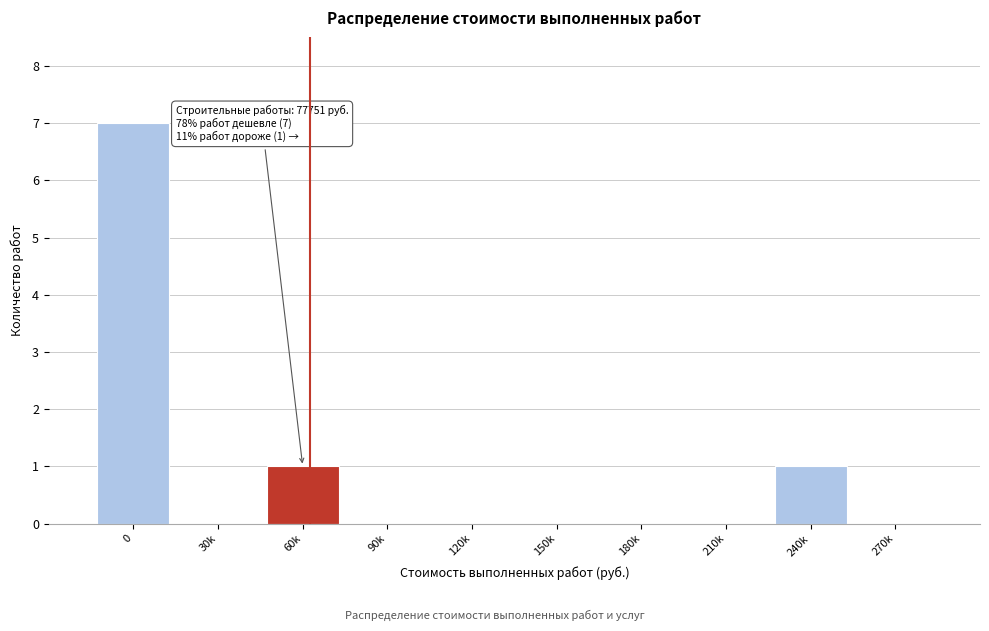

Reading right to left, what are all the values shown in this chart?

270k=0	240k=1	210k=0	180k=0	150k=0	120k=0	90k=0	60k=1	30k=0	0=7